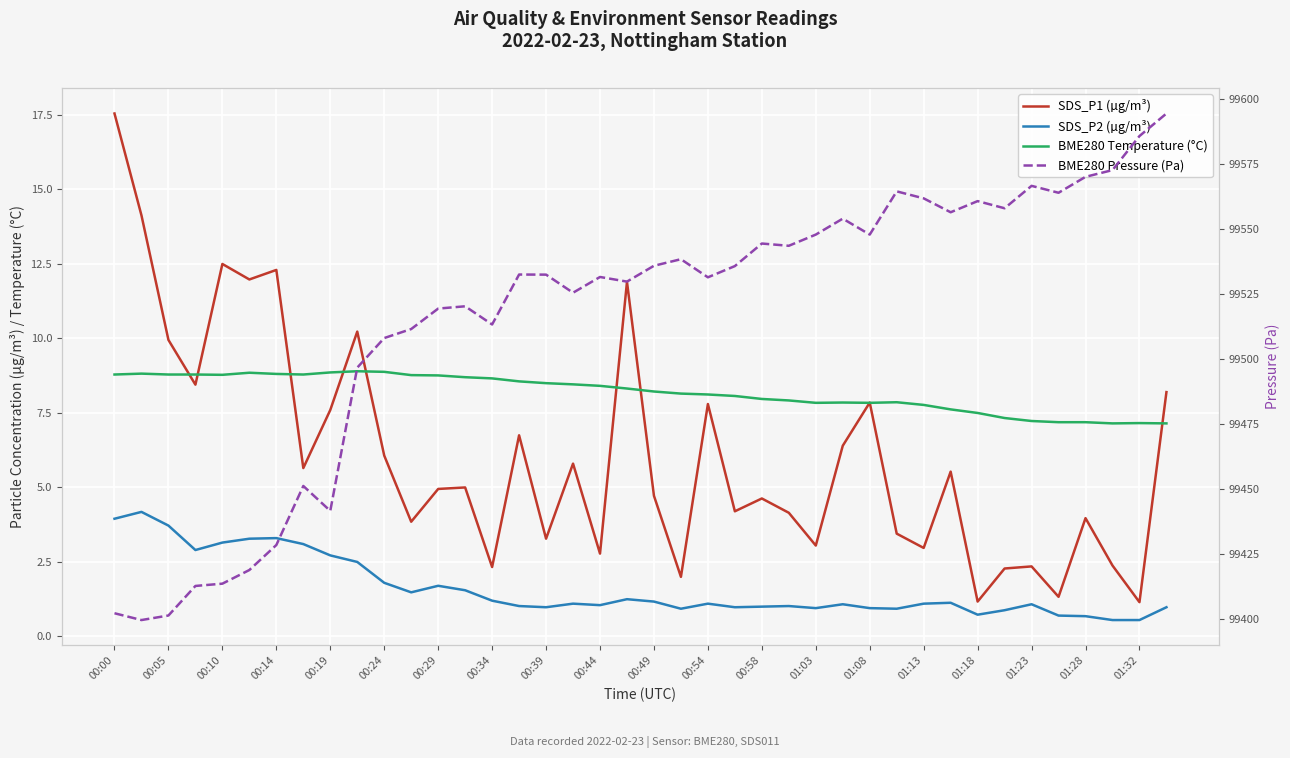

What is the difference between the second highest and second lowest values in the BME280 Pressure (Pa) series?

184.5